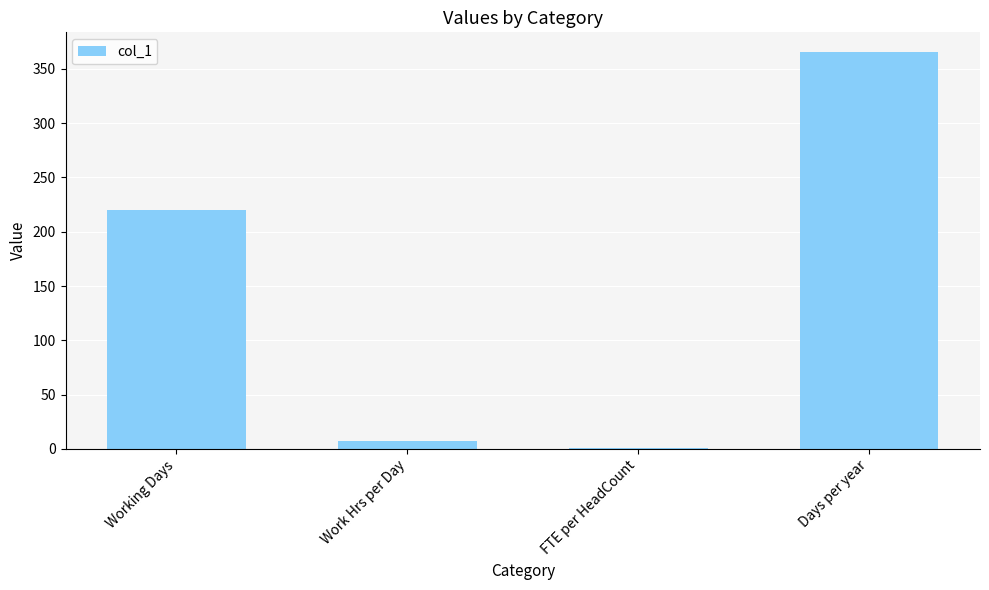

Which label corresponds to the largest value in the chart?

Days per year